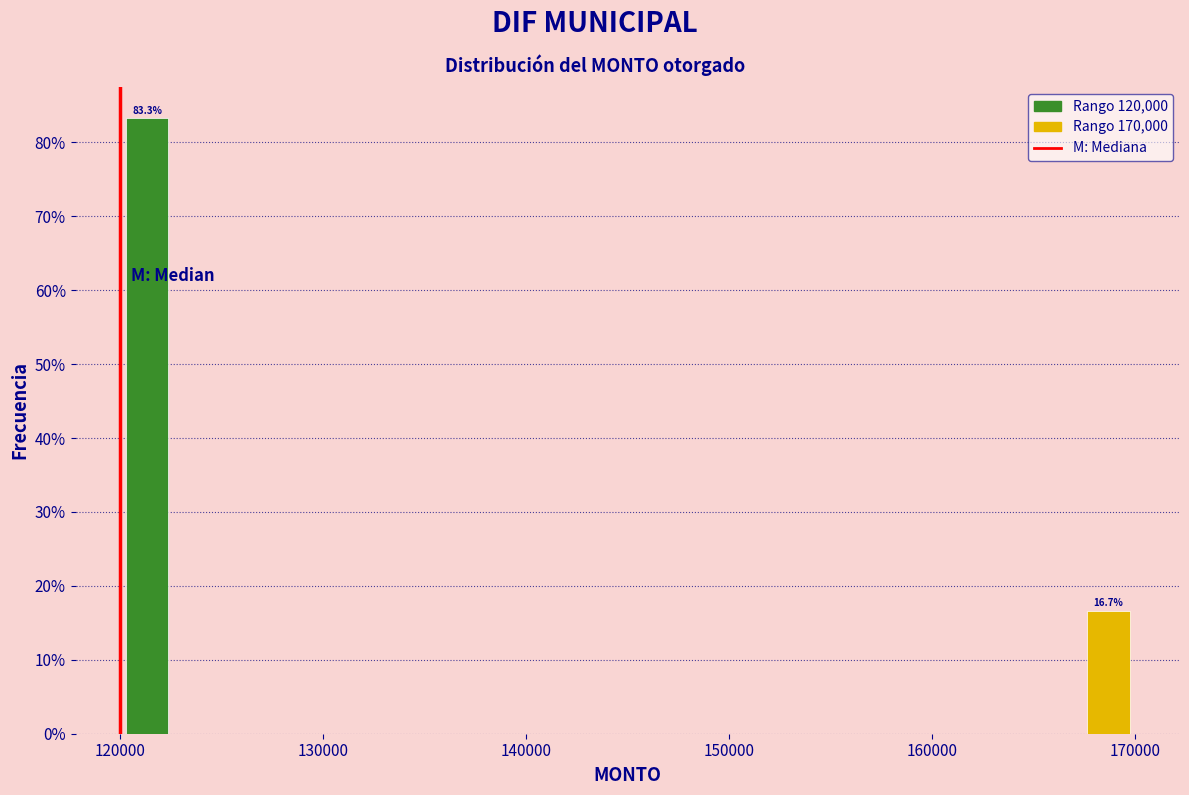

Read against the x-axis, roughly where is the centre of the tallest bar?

121000